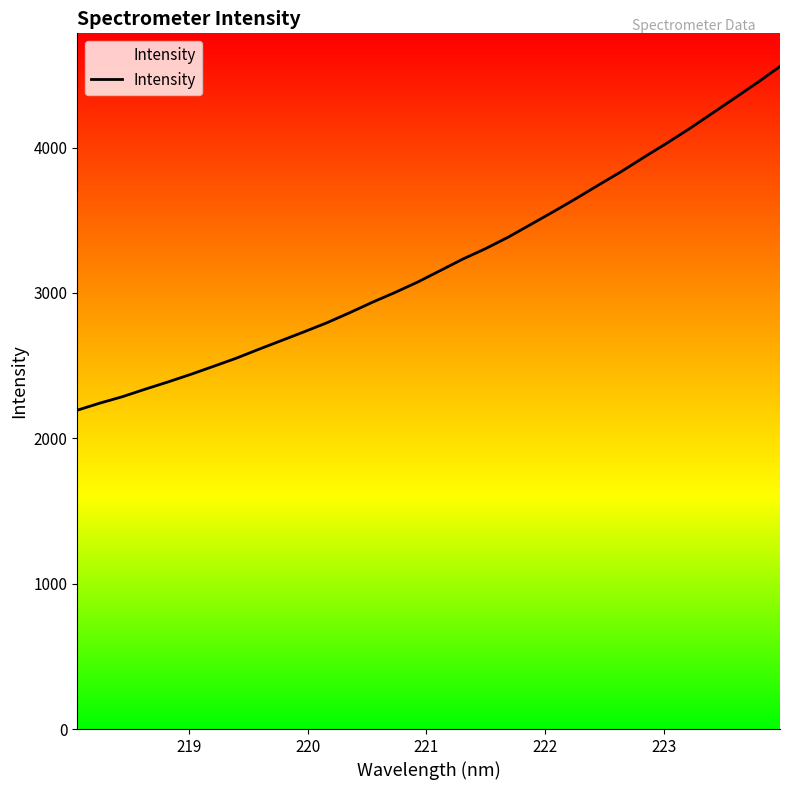

What is the maximum value shown in the chart?

4558.0